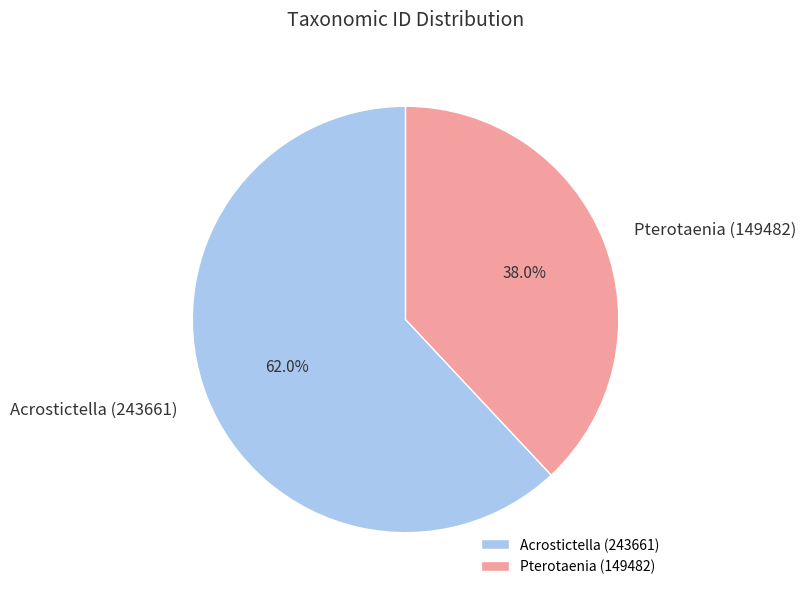

What is the ratio of the value at Acrostictella (243661) to the value at Pterotaenia (149482)?

1.6